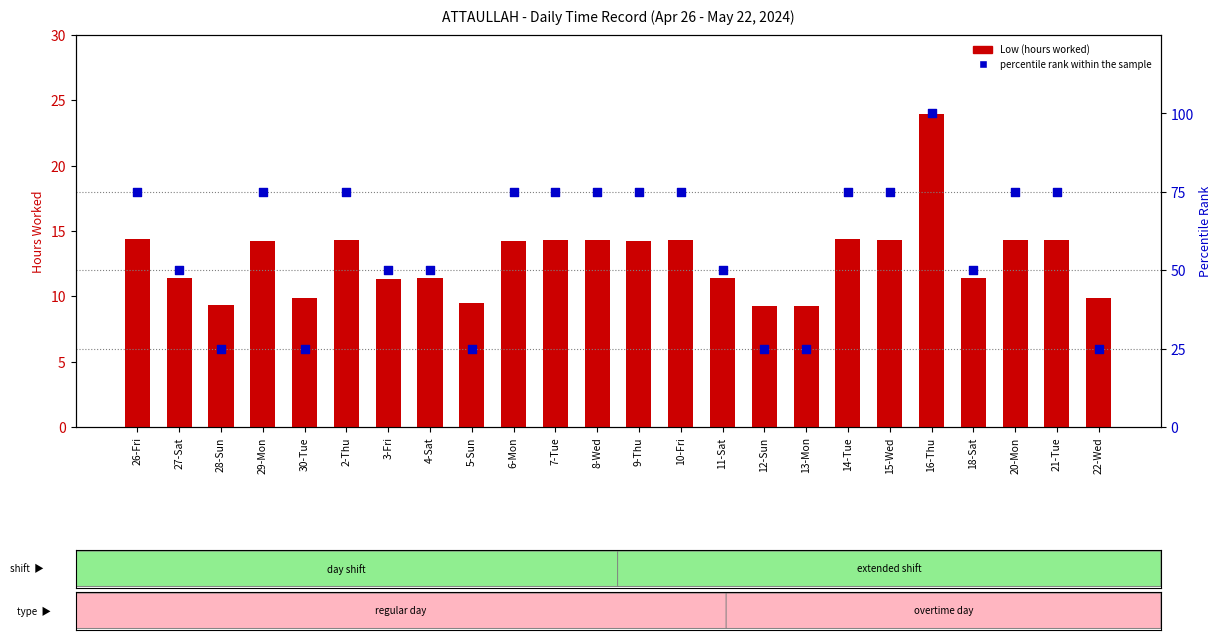

Which series has the widest spread of Y values?

percentile rank within the sample